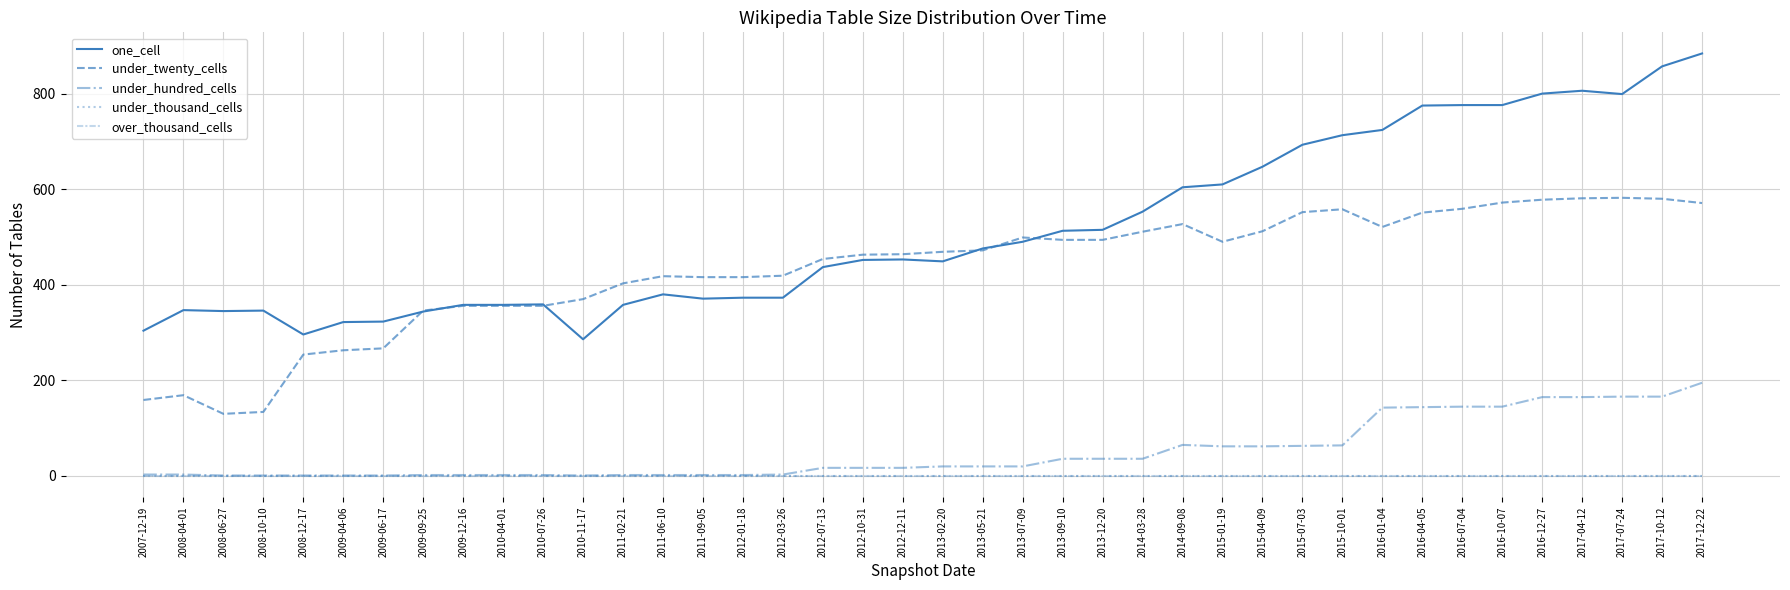

Which category has the highest value in the under_thousand_cells series?

2007-12-19